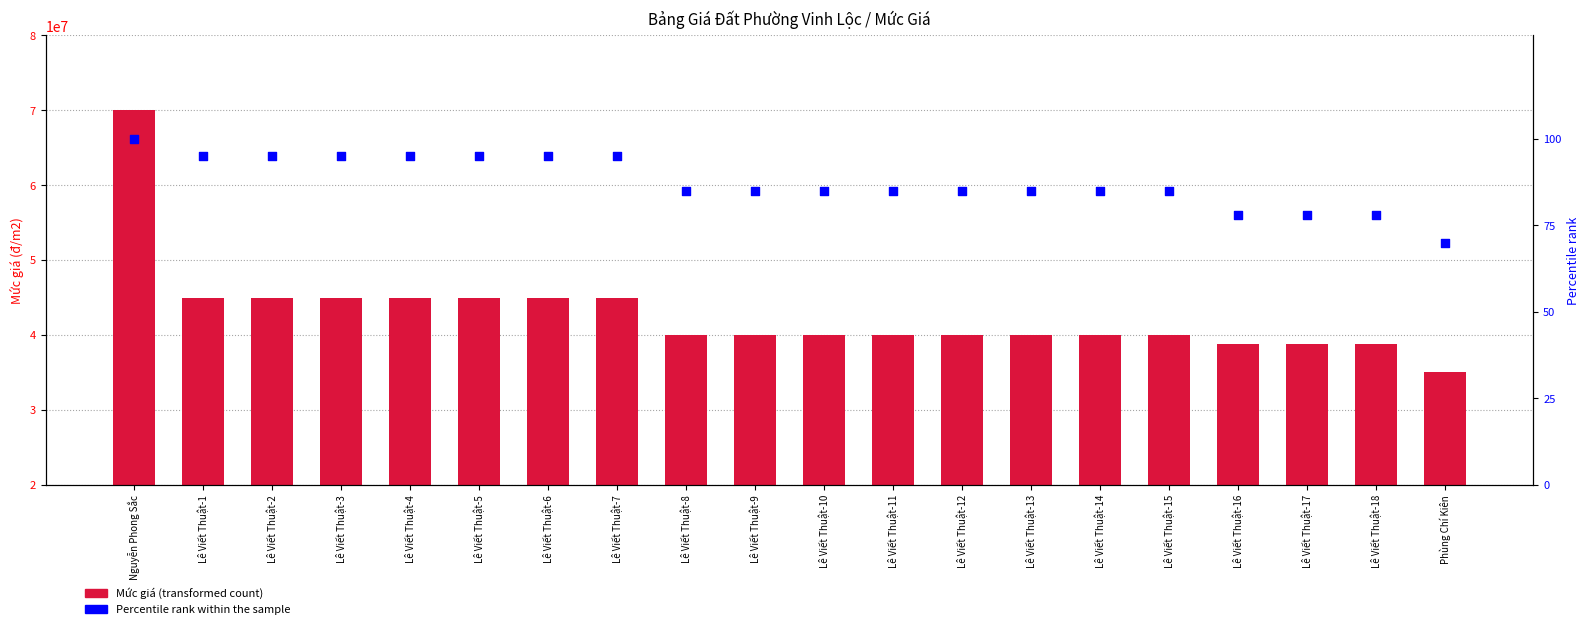

At how many categories does at least one series exceed 64071852?

1